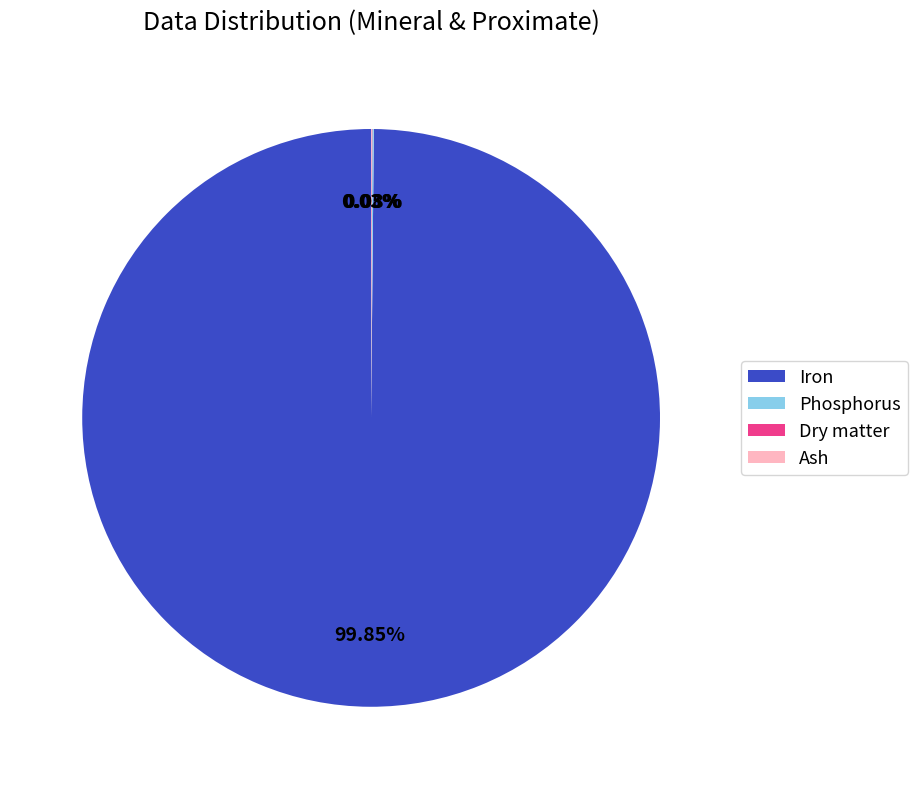

Which slice is the largest?

Iron